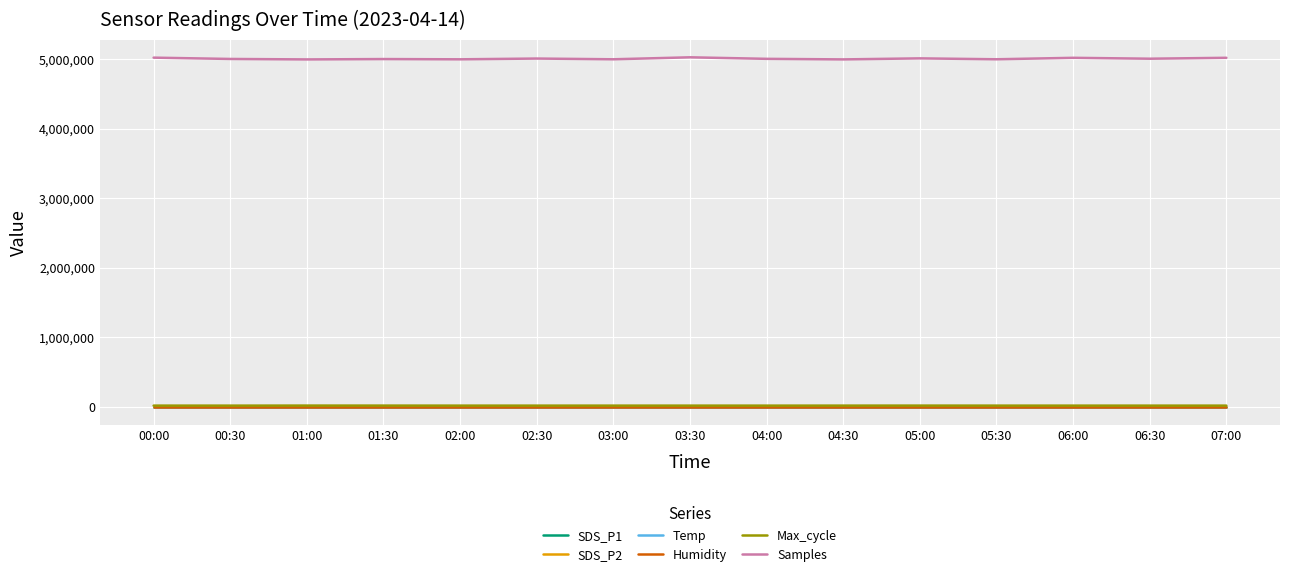

True or false: Samples and Temp intersect in this chart.

False